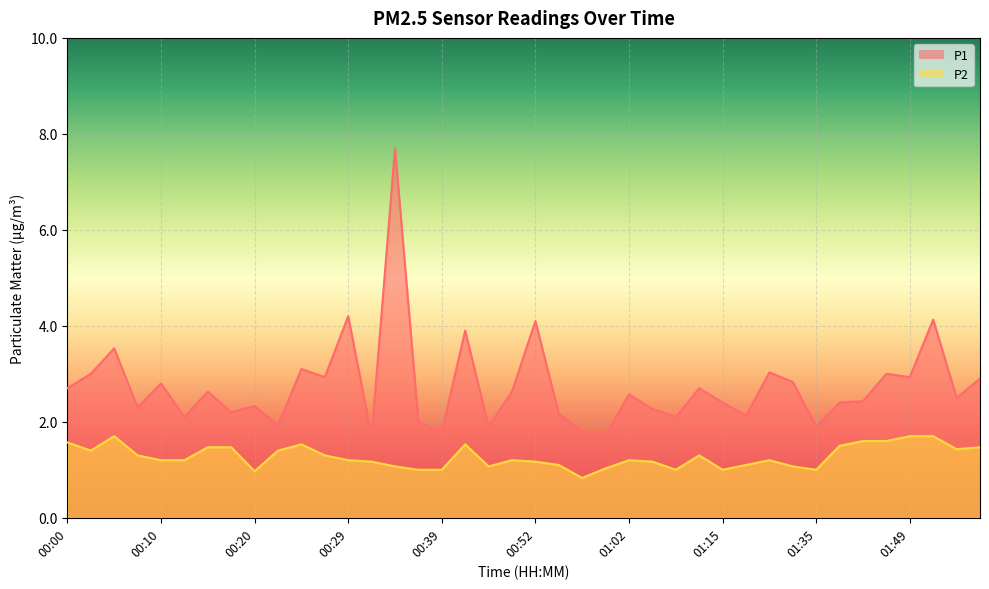

Count the number of categories in the chart.

40